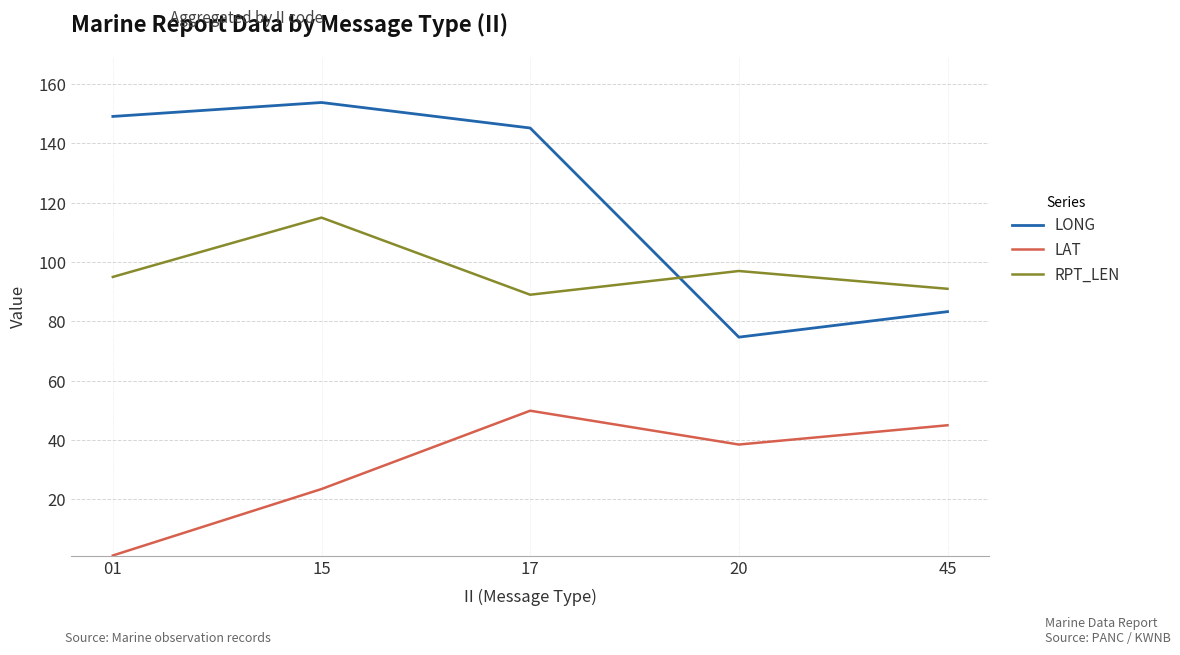

Which series has the widest spread of values?

LONG